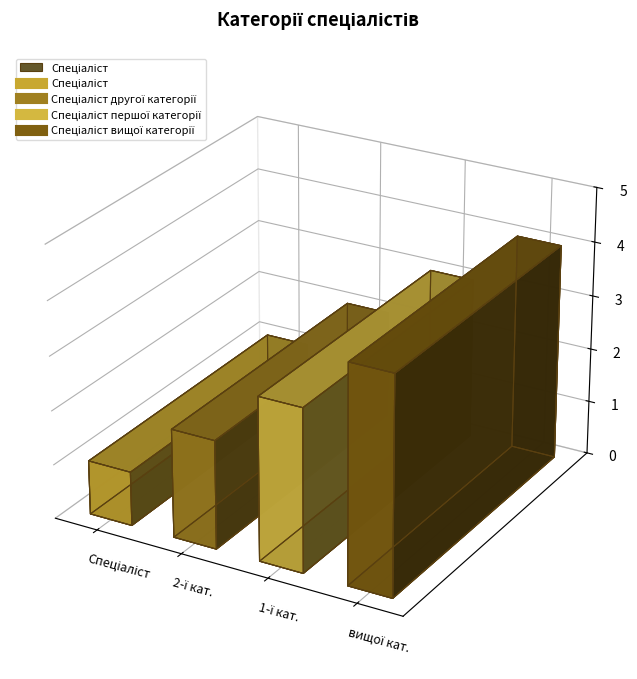

How many lines are shown in the chart?

1